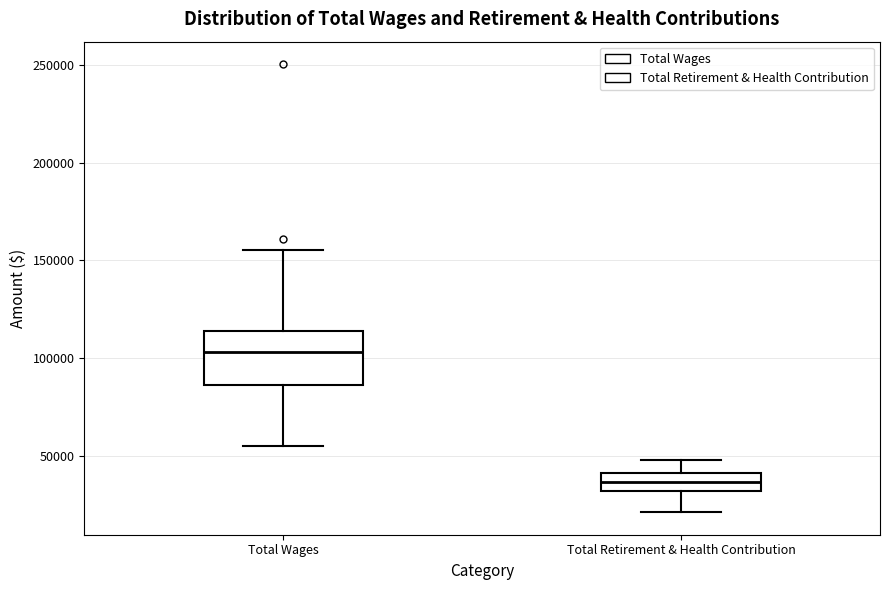

Which box has the highest median line?

Total Wages